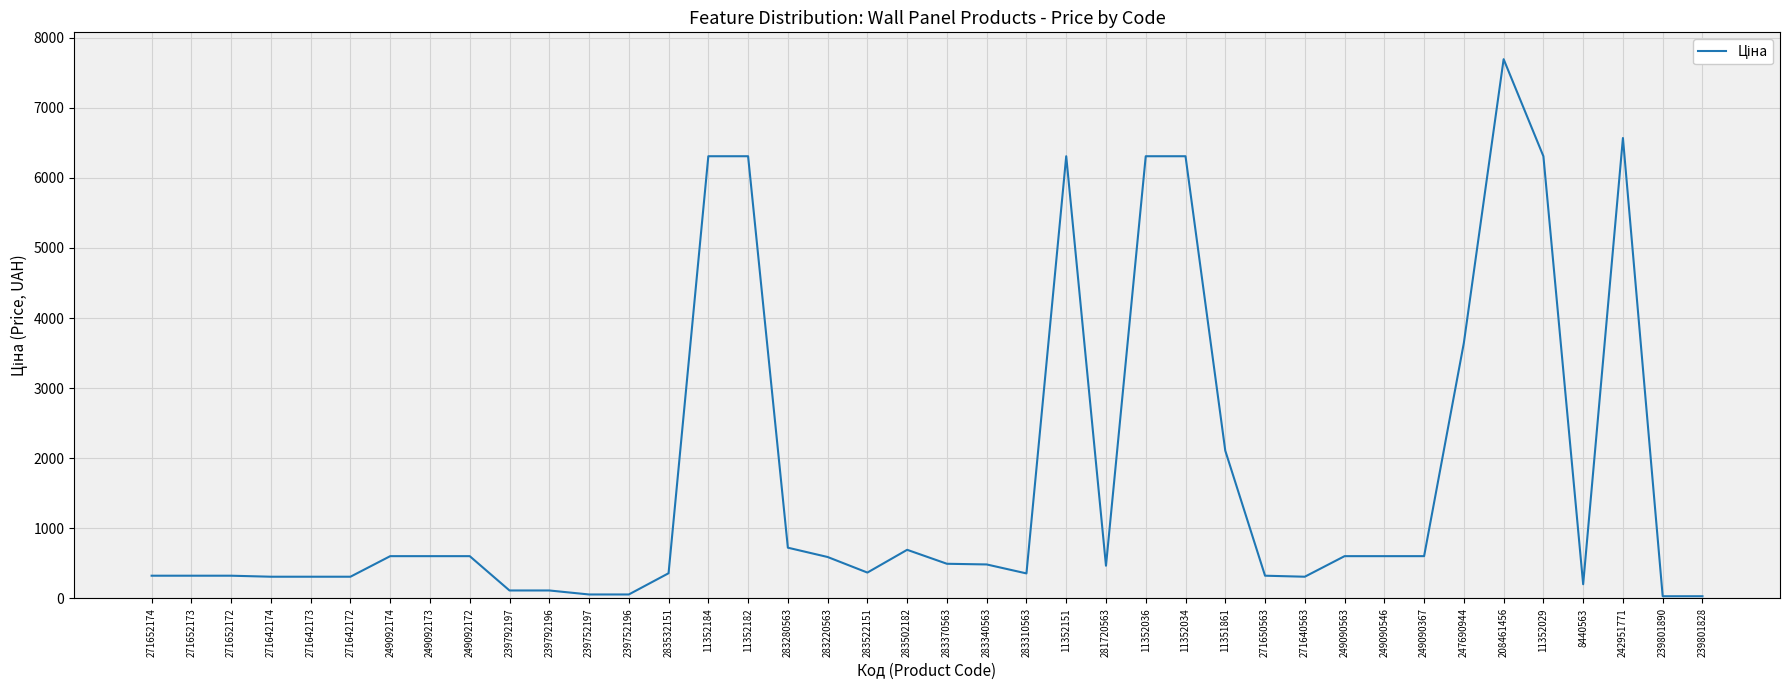

Which category has the highest value across all series?

208461456